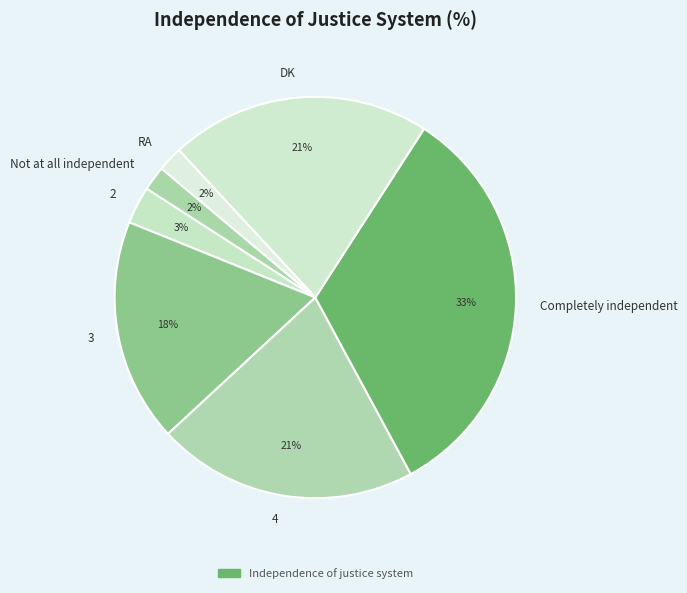

What is the ratio of the value at Completely independent to the value at RA?

16.5